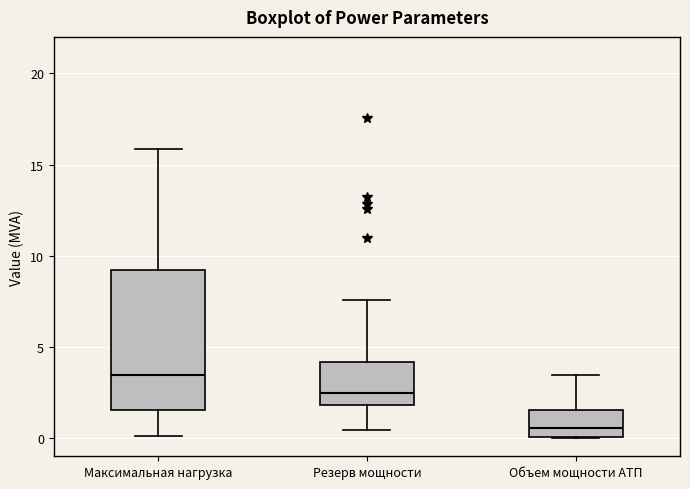

Which box is the tallest, from its lower edge to its upper edge?

Максимальная нагрузка